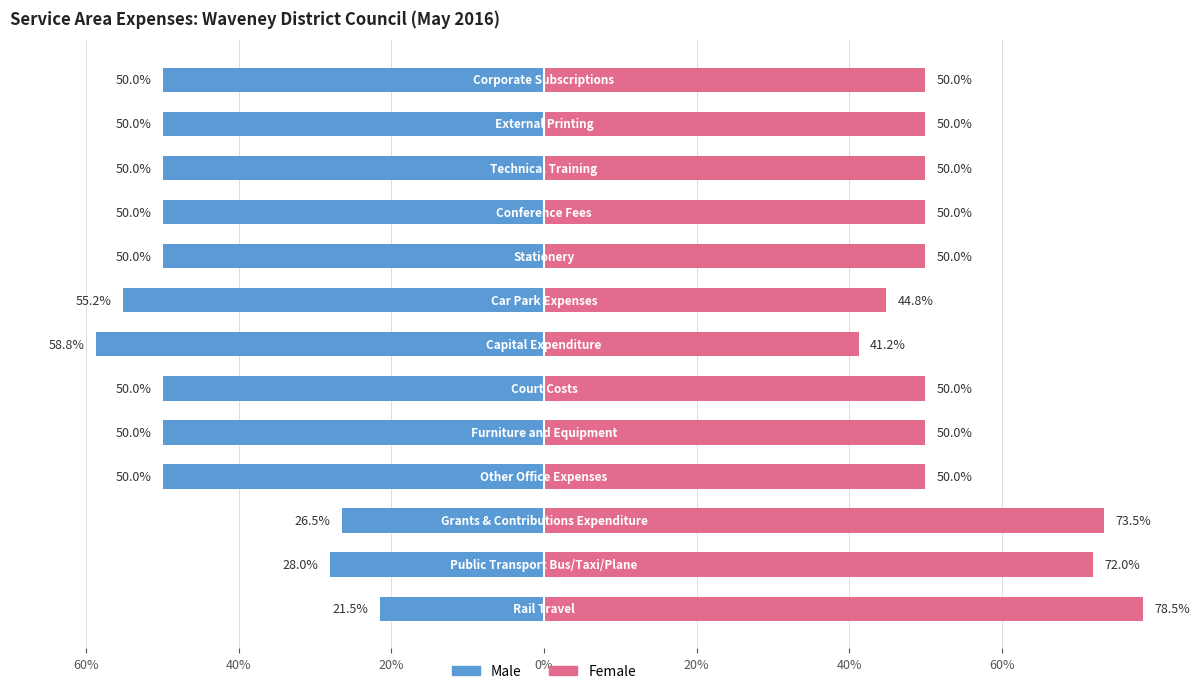

Is the value of Male at 12 greater than the value of Female at 40%?

No